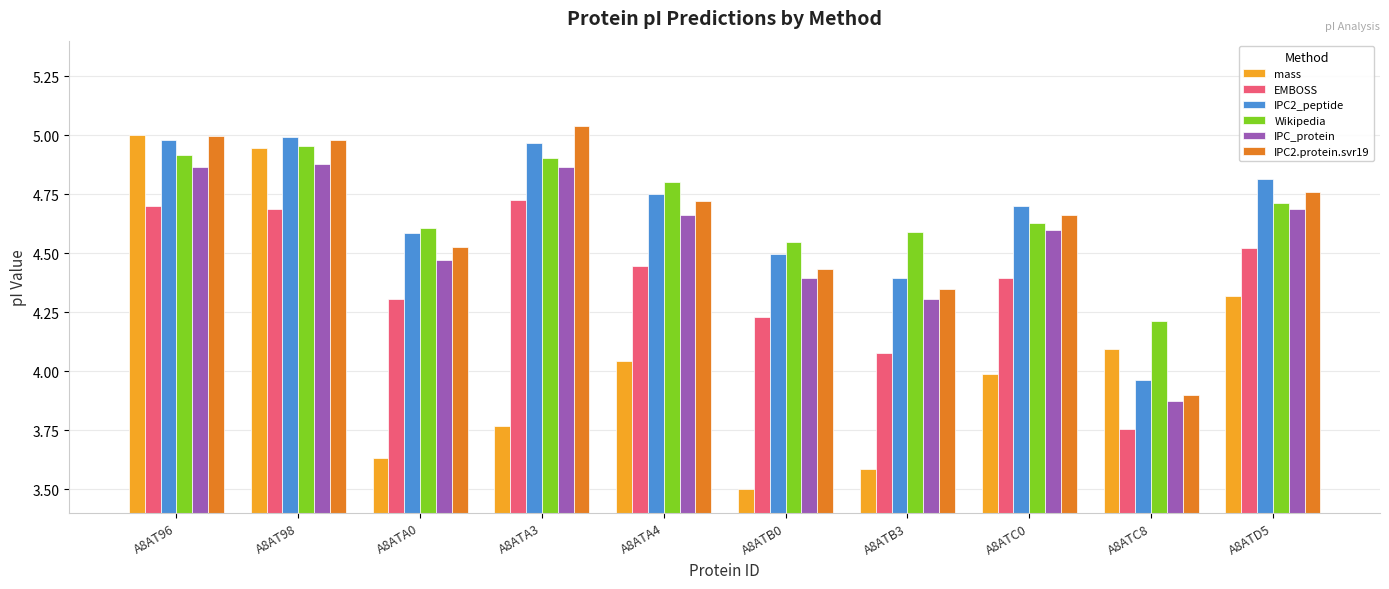

What is the sum of all EMBOSS values?

43.8